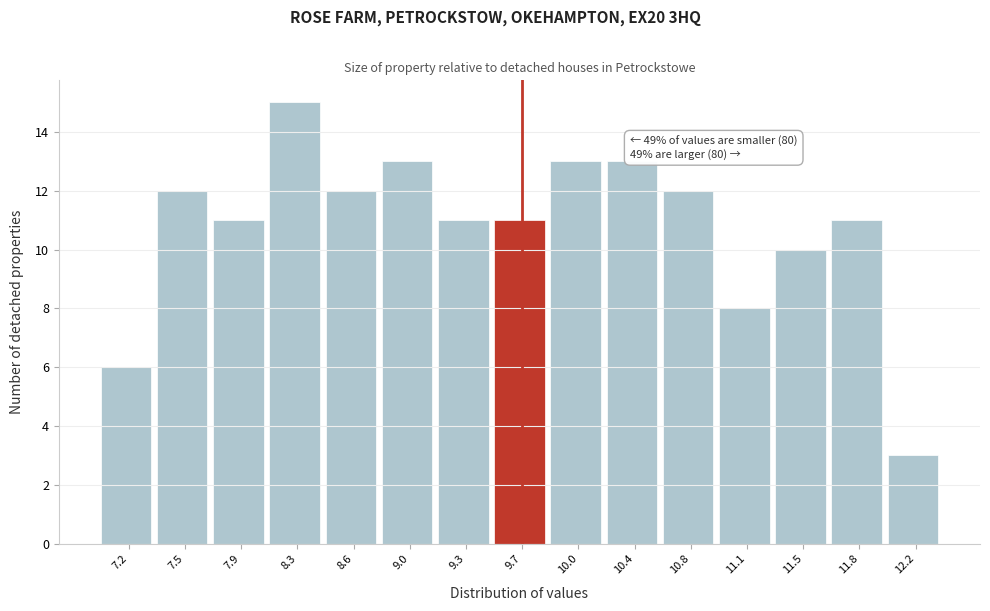

Which range on the x-axis has the tallest bar?

8.05 to 8.45